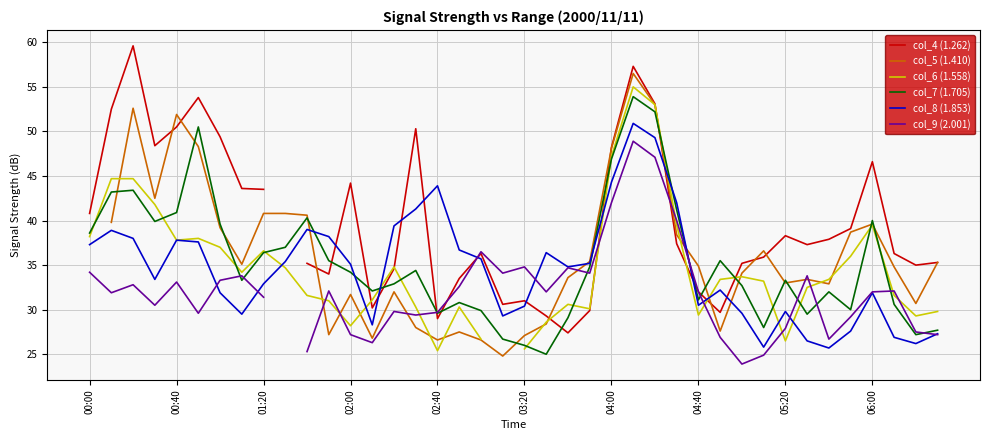

Which series ends up on top after the final intersection of col_4 (1.262) and col_7 (1.705)?

col_4 (1.262)